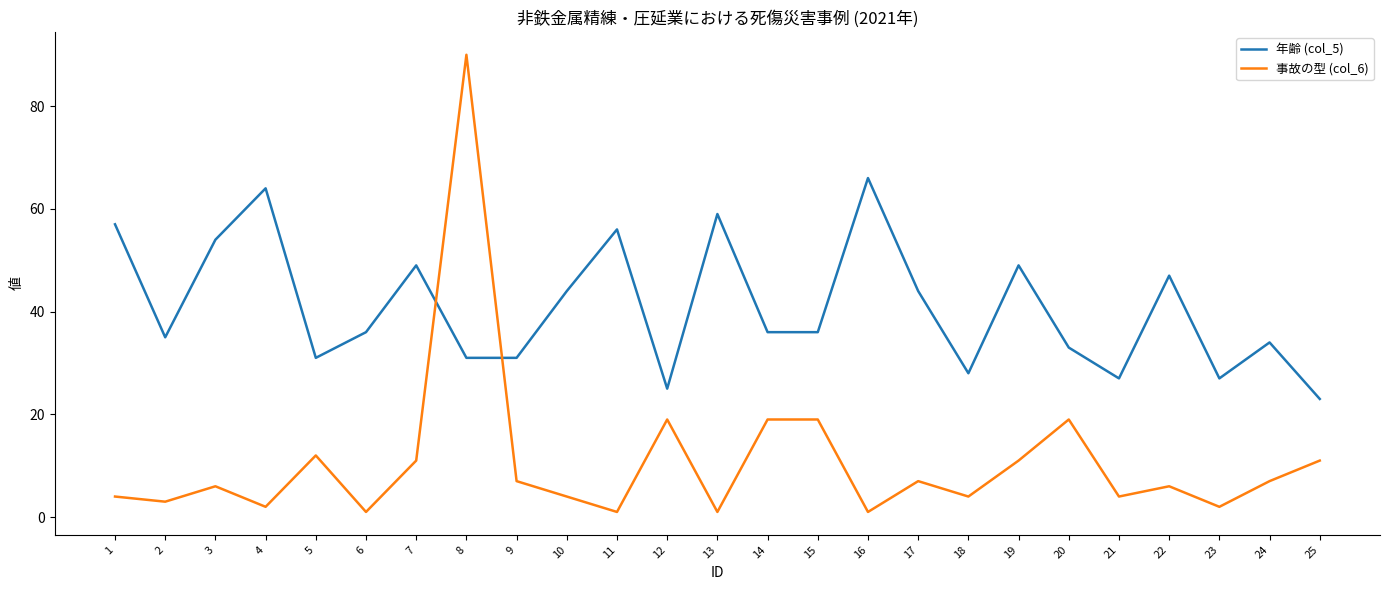

Between 12 and 19, which series saw the biggest shift?

年齢 (col_5)